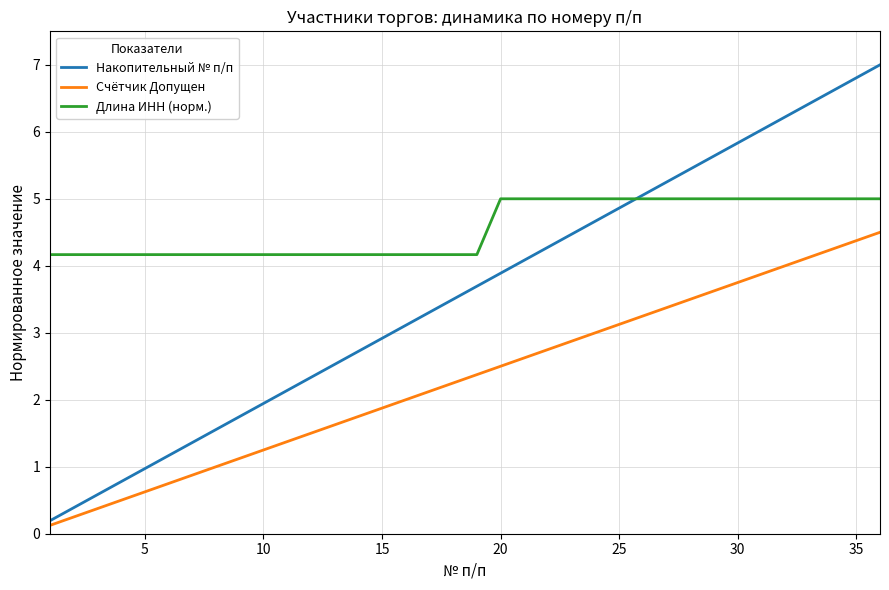

Which series has the largest range (max minus min)?

Накопительный № п/п